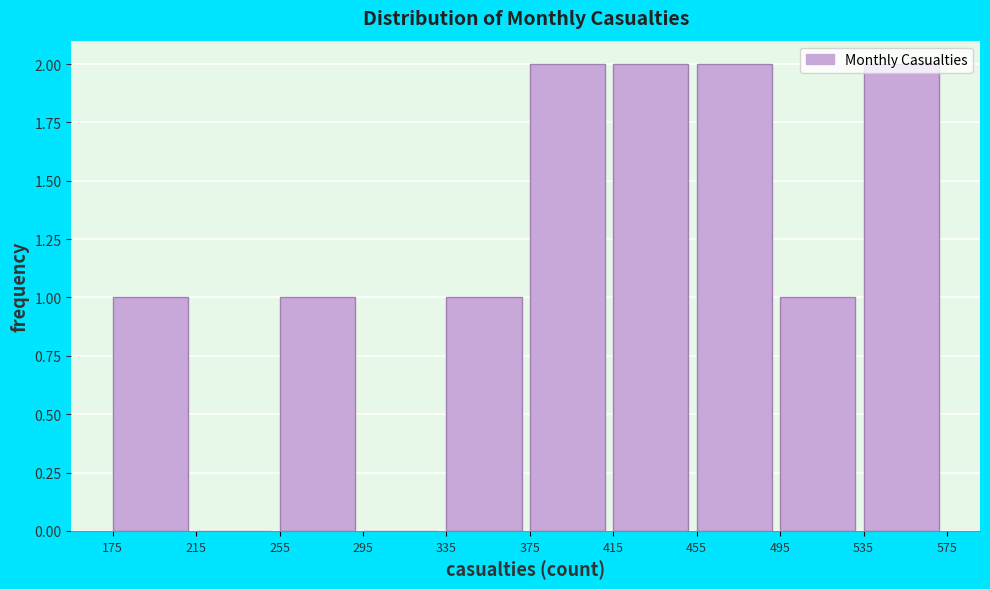

Reading left to right, transcribe this chart: for each bar, give the range it covers on the x-axis and its height. The values are not printed on the chart, so give them approximately, as read against the axis.

175 to 215: 1
215 to 255: 0
255 to 295: 1
295 to 335: 0
335 to 375: 1
375 to 415: 2
415 to 455: 2
455 to 495: 2
495 to 535: 1
535 to 575: 2